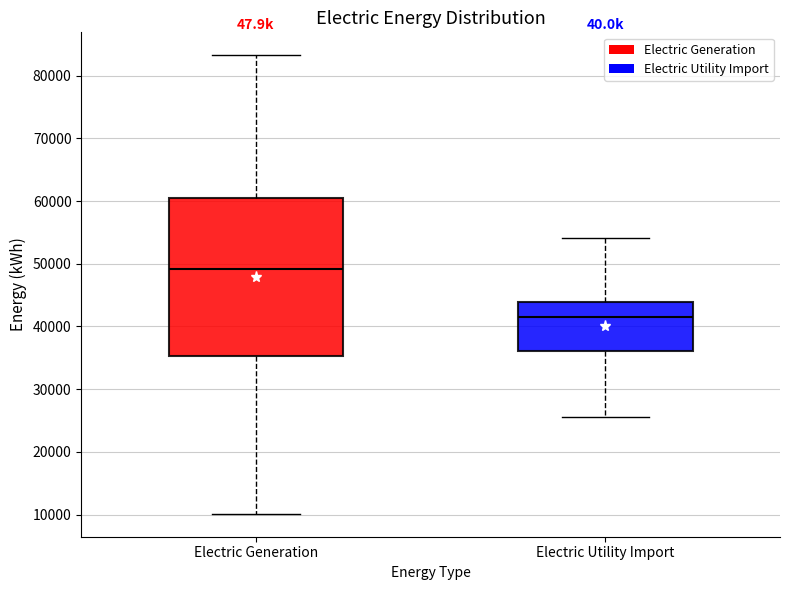

Which box's median line is the lowest?

Electric Utility Import